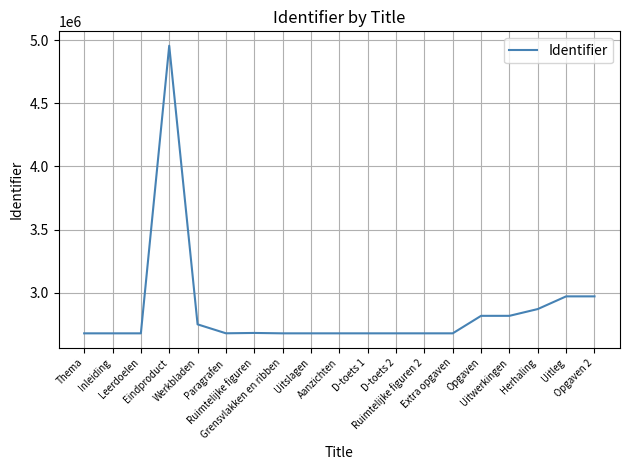

How many series are shown in this chart?

1